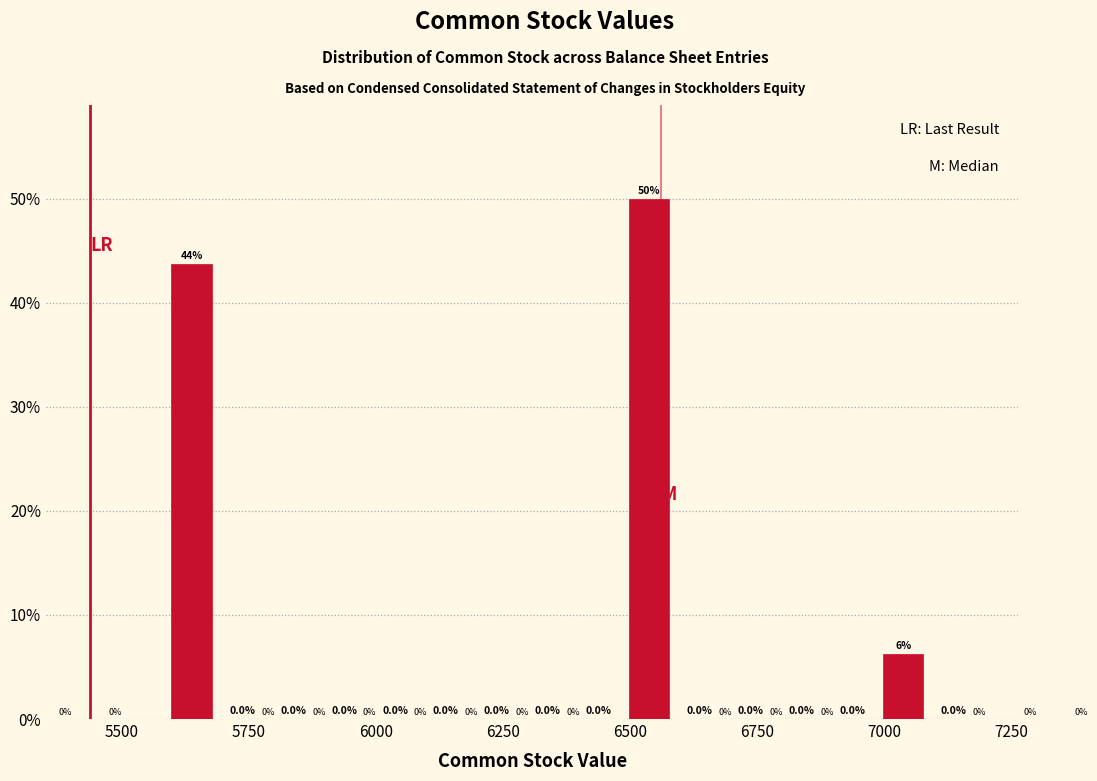

Read against the x-axis, roughly where is the centre of the tallest bar?

6550